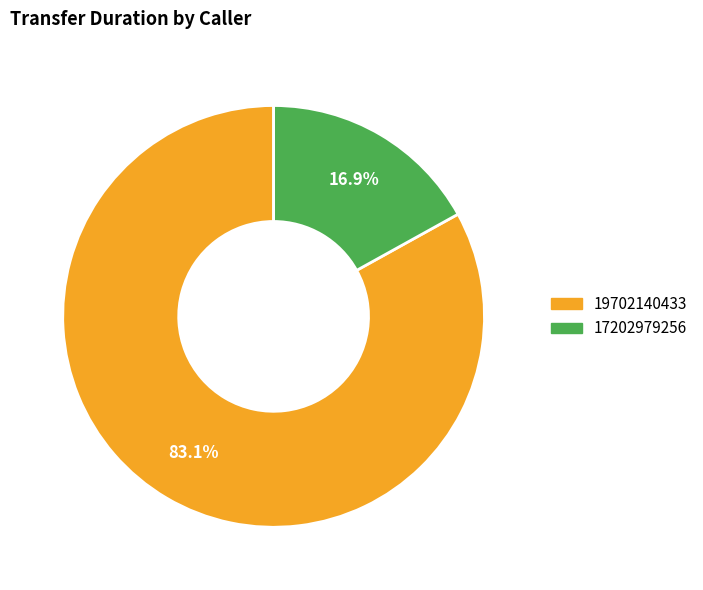

Does 17202979256 account for over 50% of the chart?

No